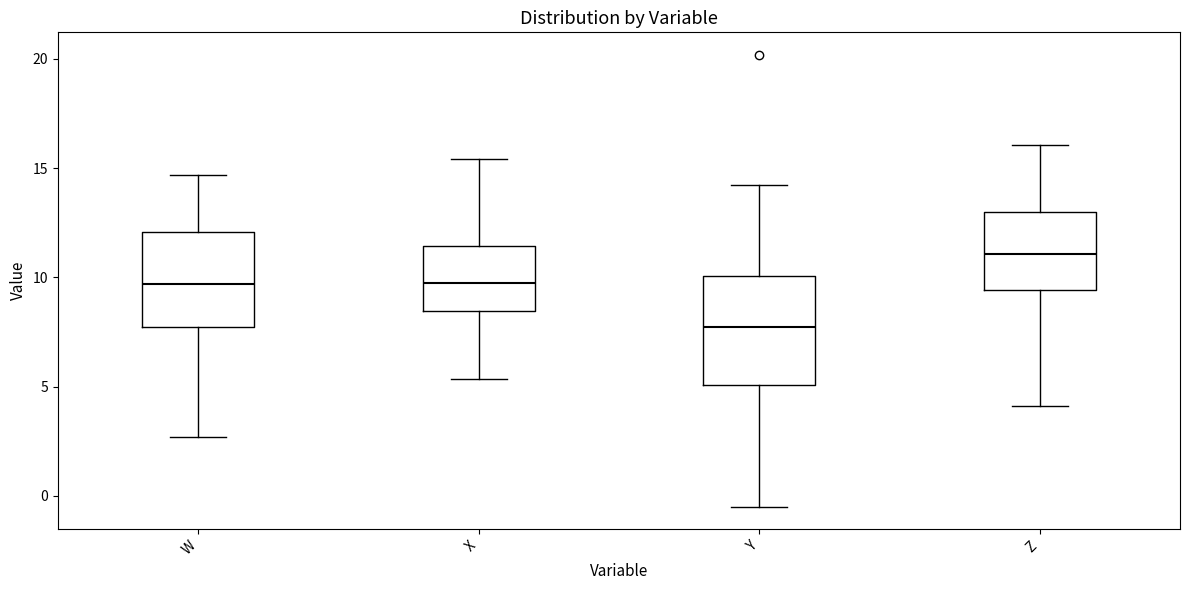

Which box's median line is the lowest?

Y